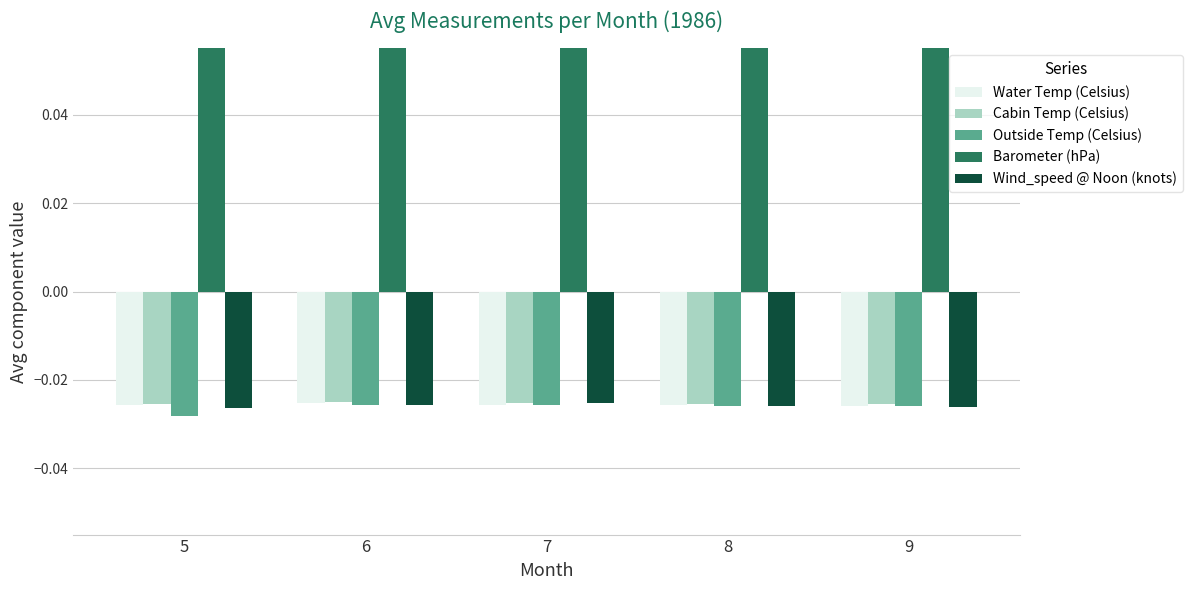

How many groups of bars are there?

5